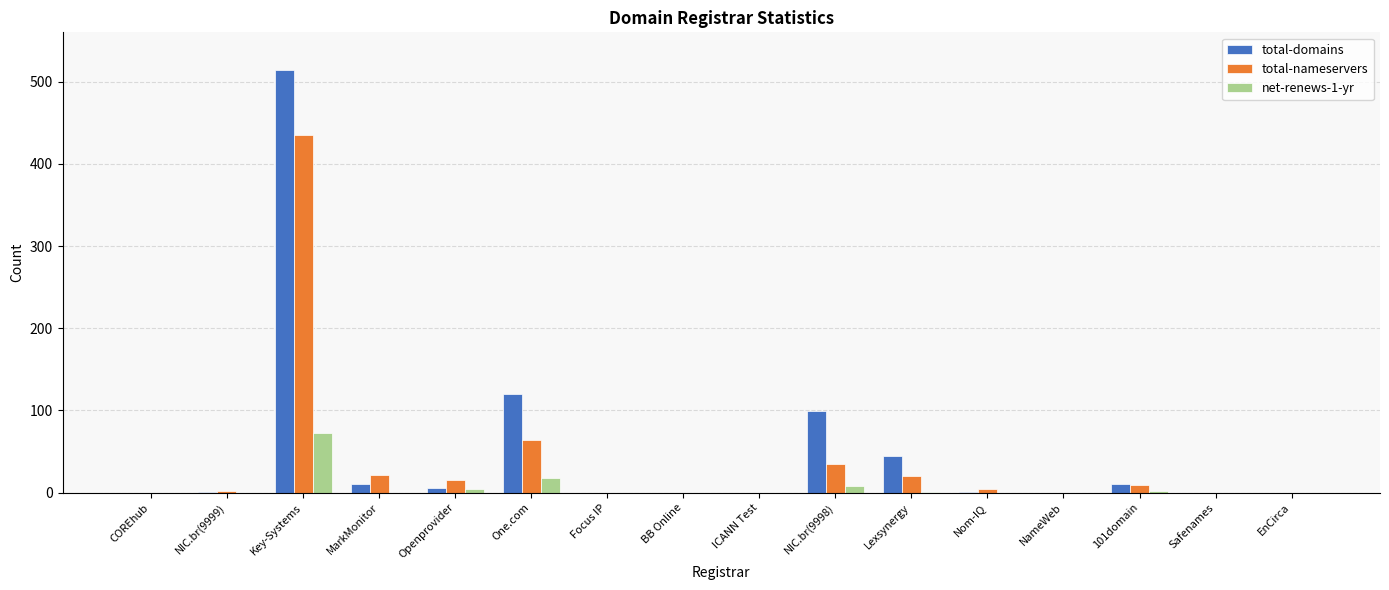

How many groups of bars are there?

16